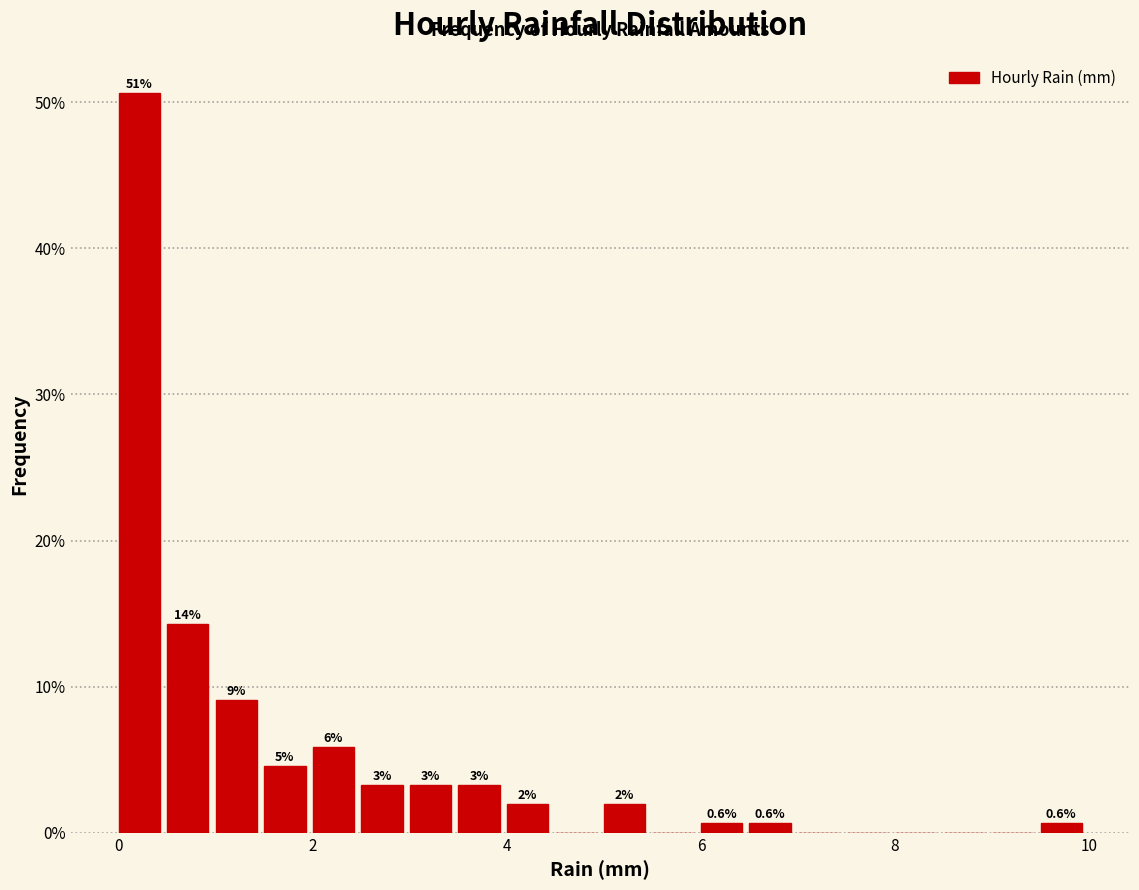

Read against the x-axis, roughly where is the centre of the tallest bar?

0.2